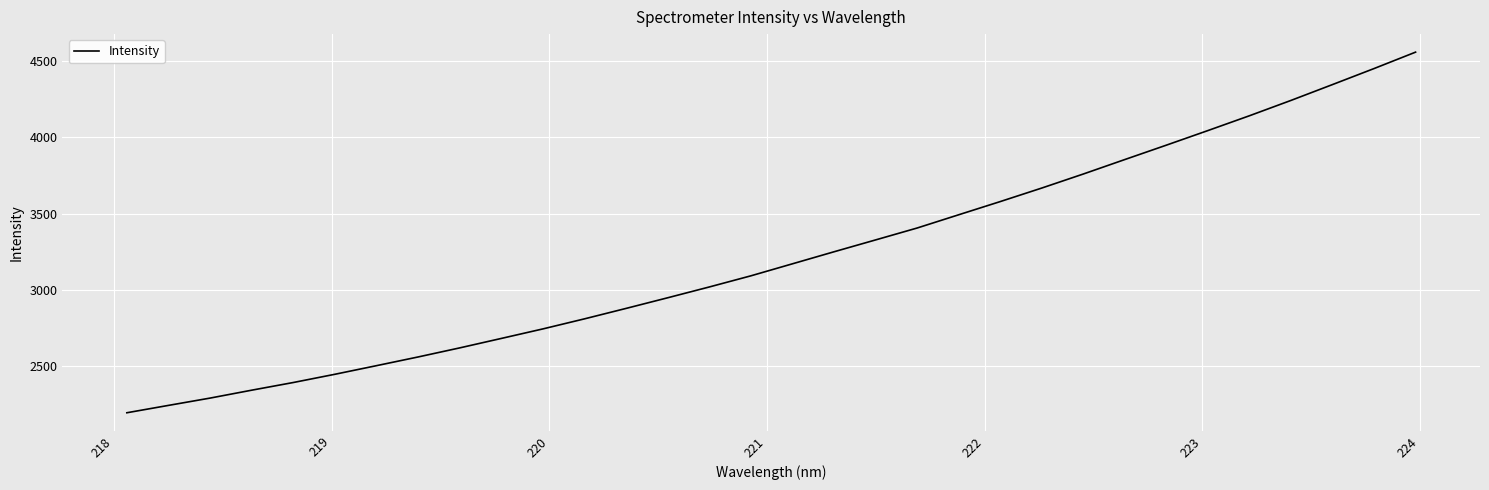

What is the smallest value displayed?

2192.1